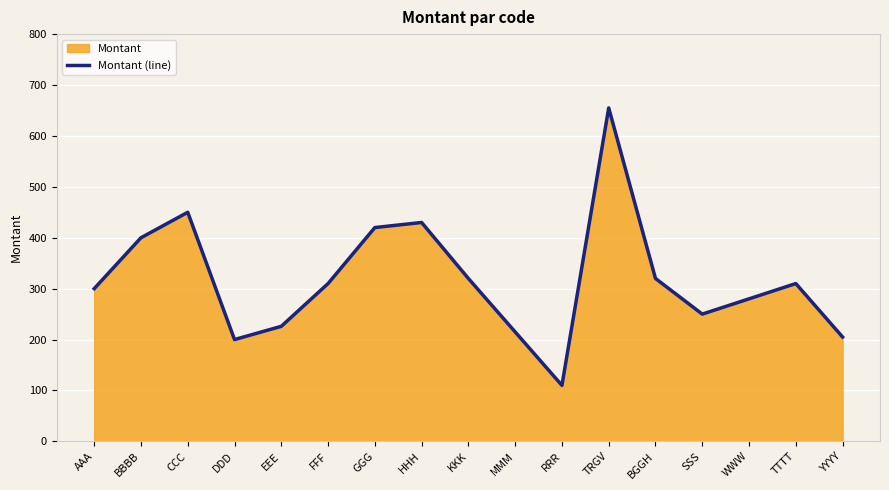

Approximately how many times larger is the value at FFF compared to AAA?

1.0